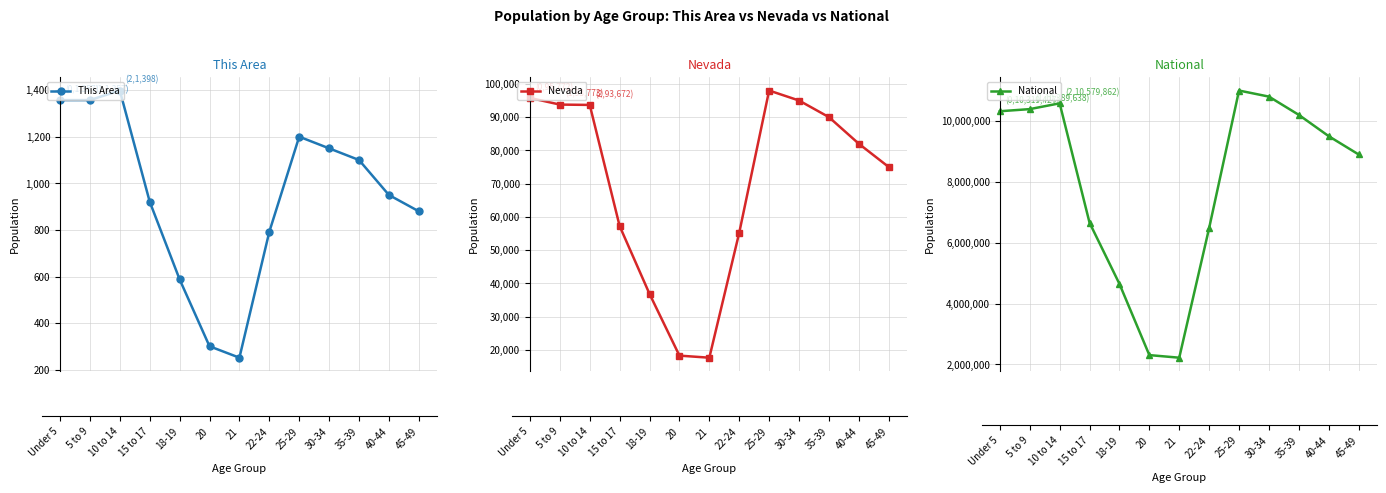

What are all the series names shown in the legend?

This Area, Nevada, National